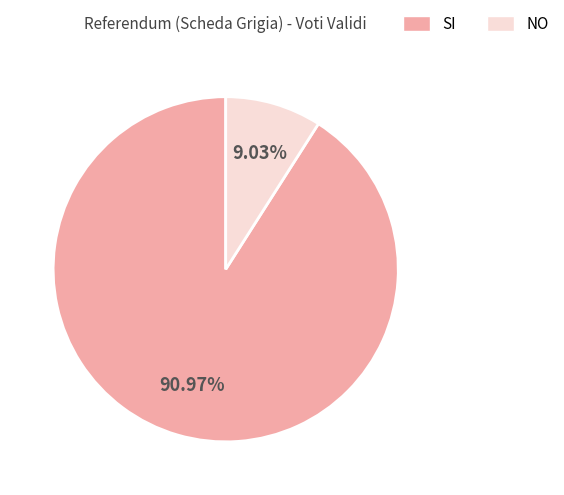

To the nearest percent, what is the difference between the NO and SI slice percentages?

82%